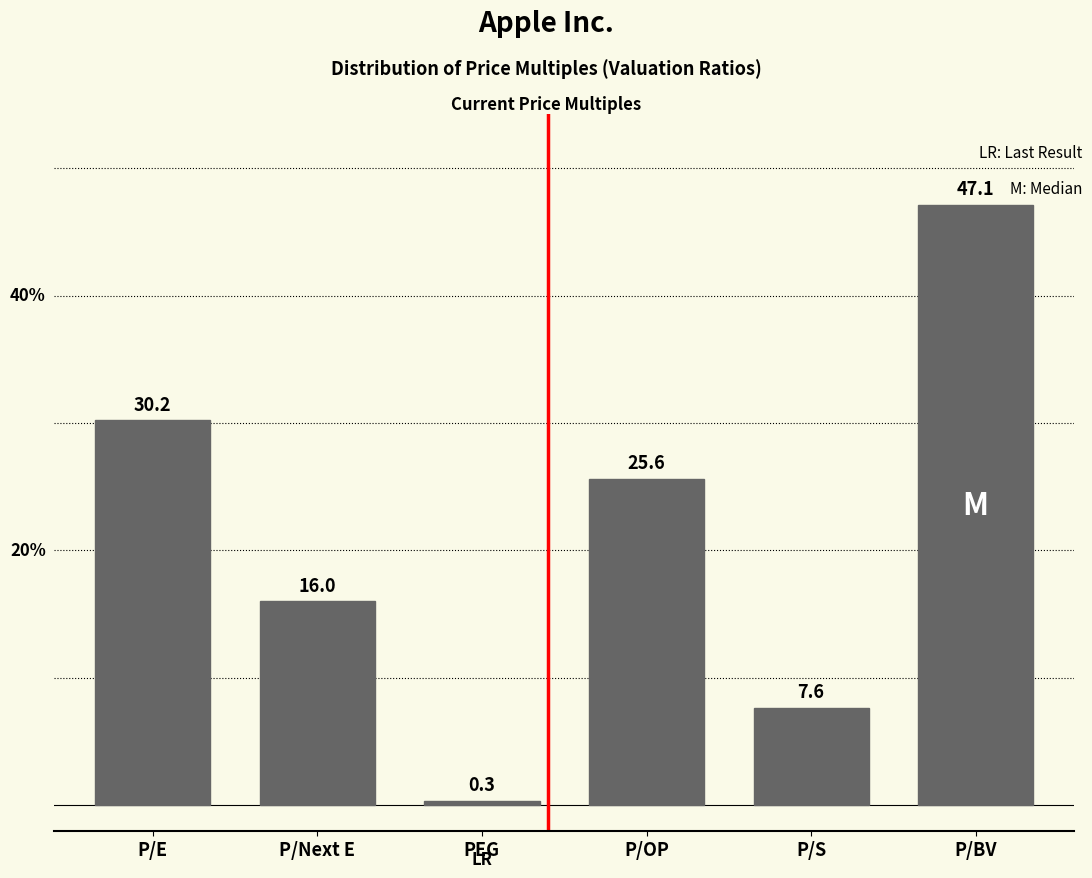

Reading right to left, list all the values displayed in this chart.

P/BV=47.1	P/S=7.6	P/OP=25.6	PEG=0.3	P/Next E=16.0	P/E=30.2